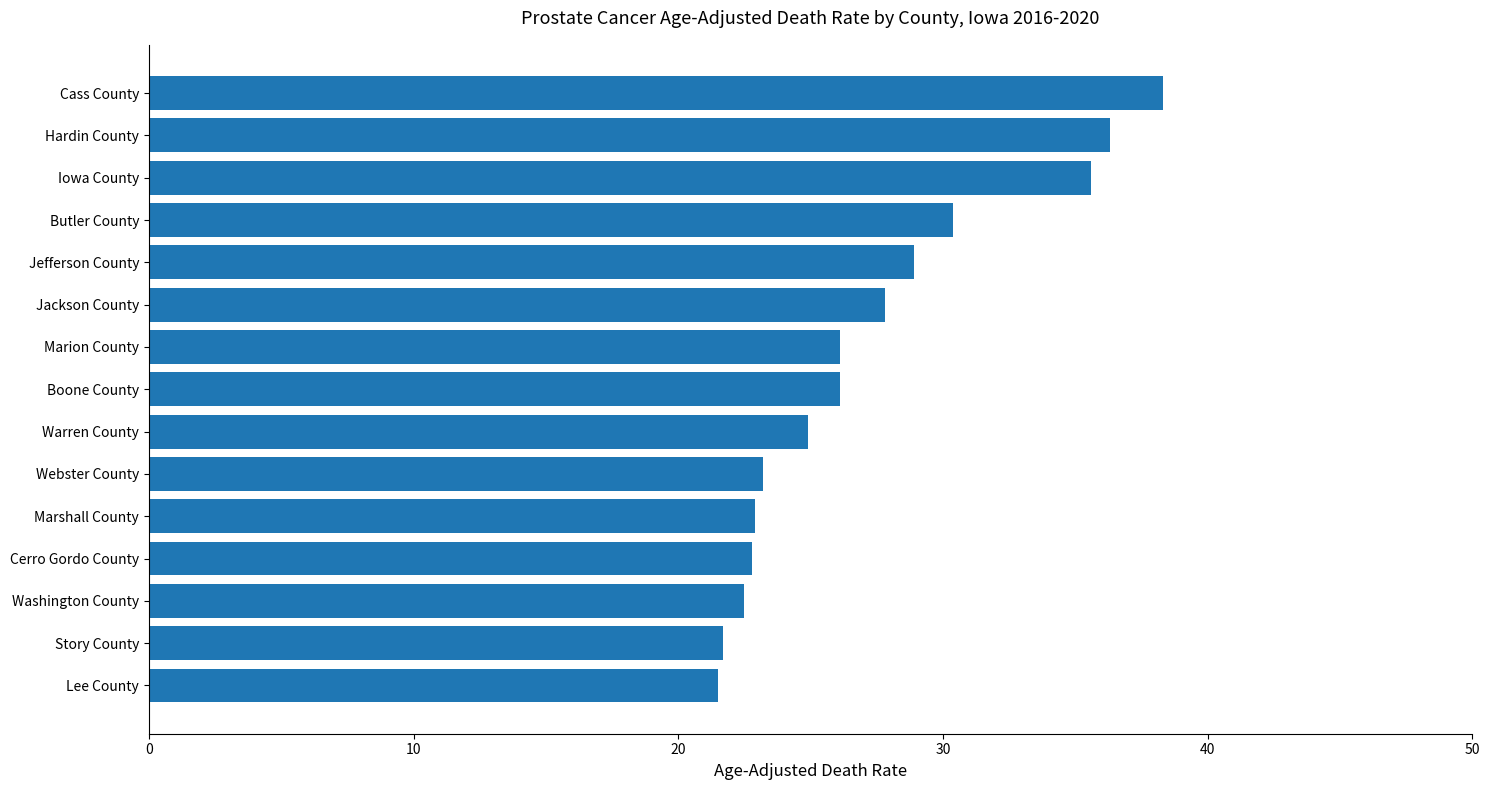

What is the difference between the second highest and minimum values?

14.8